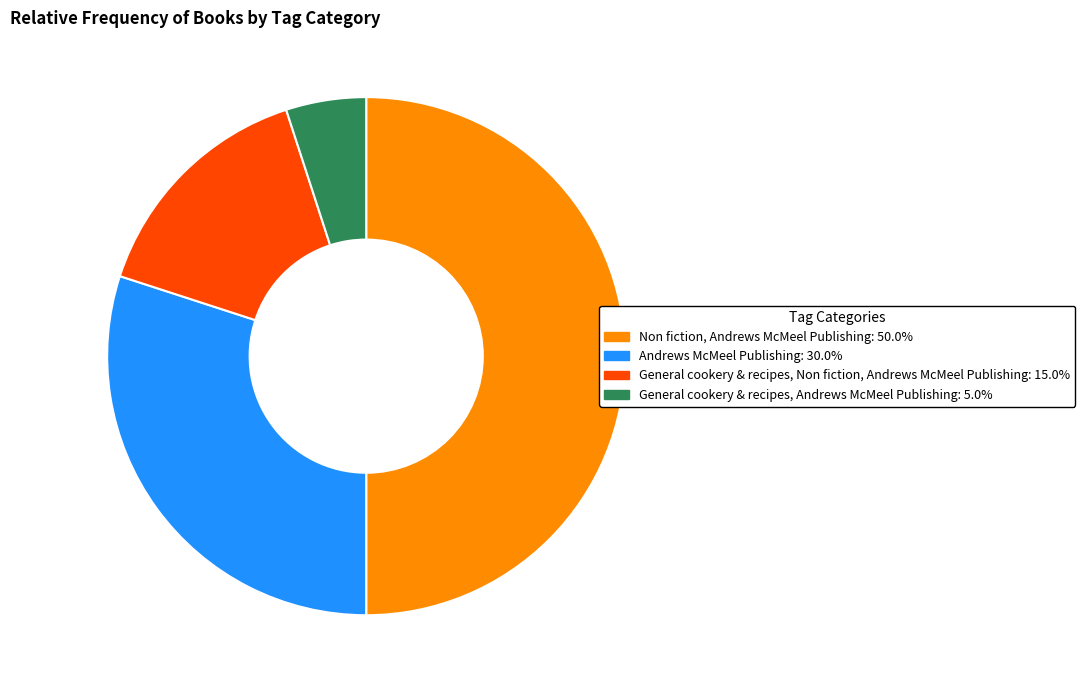

Rank the categories by value from lowest to highest.

General cookery & recipes, Andrews McMeel Publishing, General cookery & recipes, Non fiction, Andrews McMeel Publishing, Andrews McMeel Publishing, Non fiction, Andrews McMeel Publishing